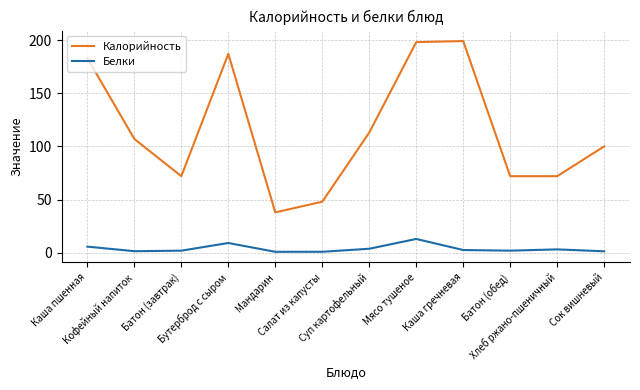

True or false: Белки and Калорийность intersect in this chart.

False